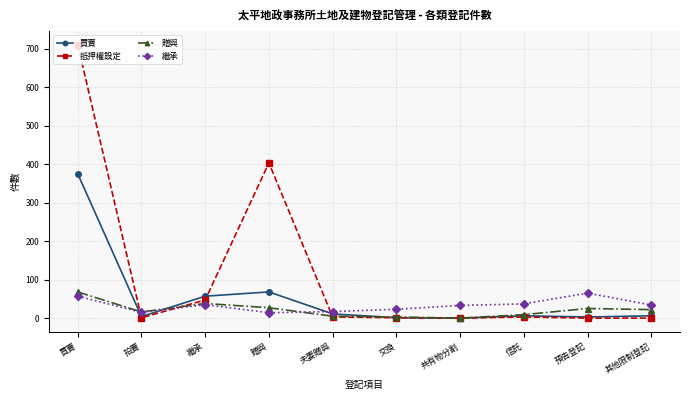

What is the total value across all series at 交換?

28